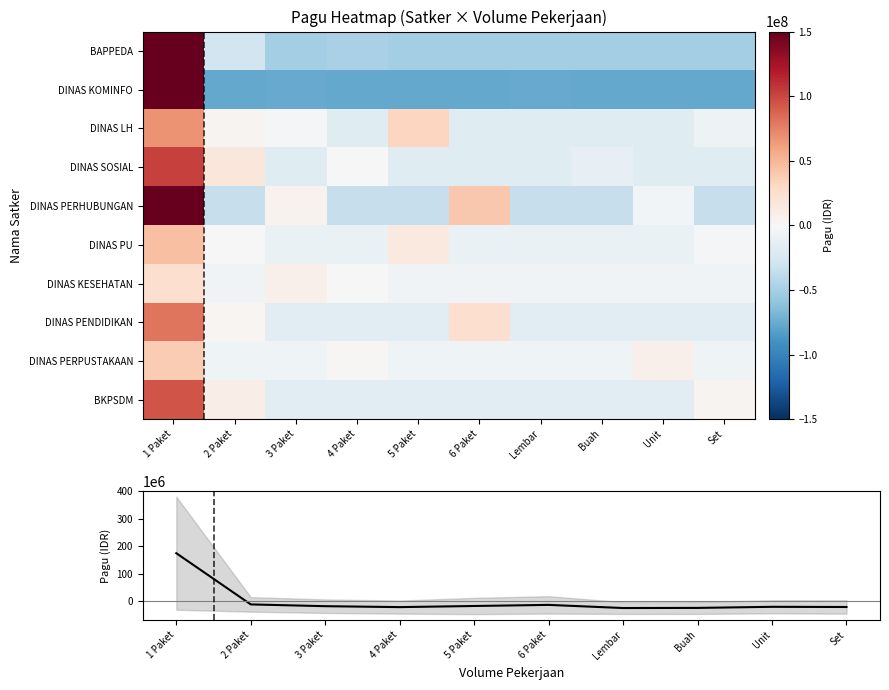

How many values in DINAS KOMINFO are below zero?

9